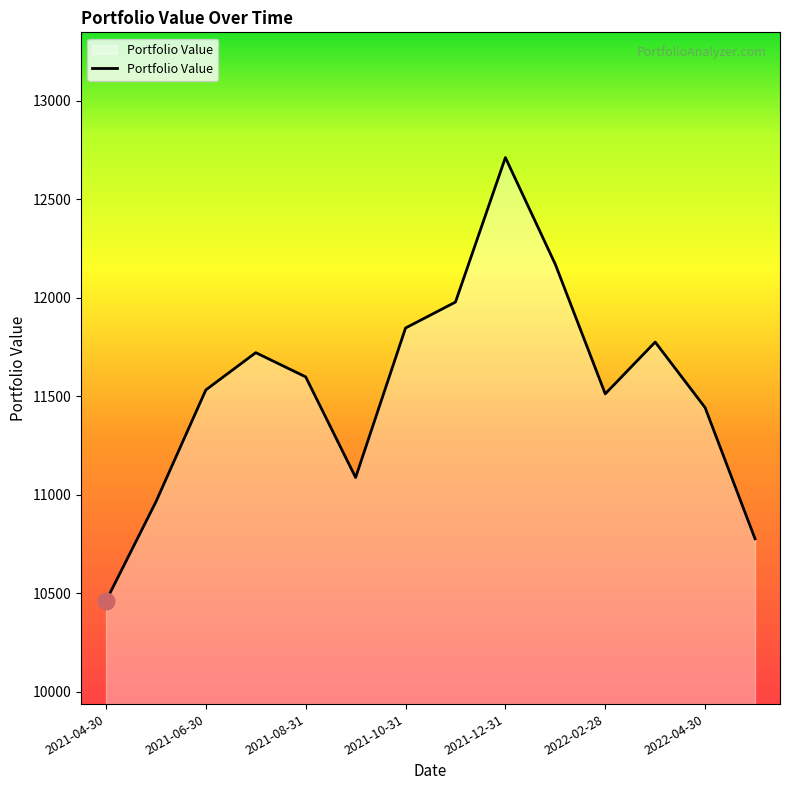

What is the difference between the maximum and minimum values?

2251.1